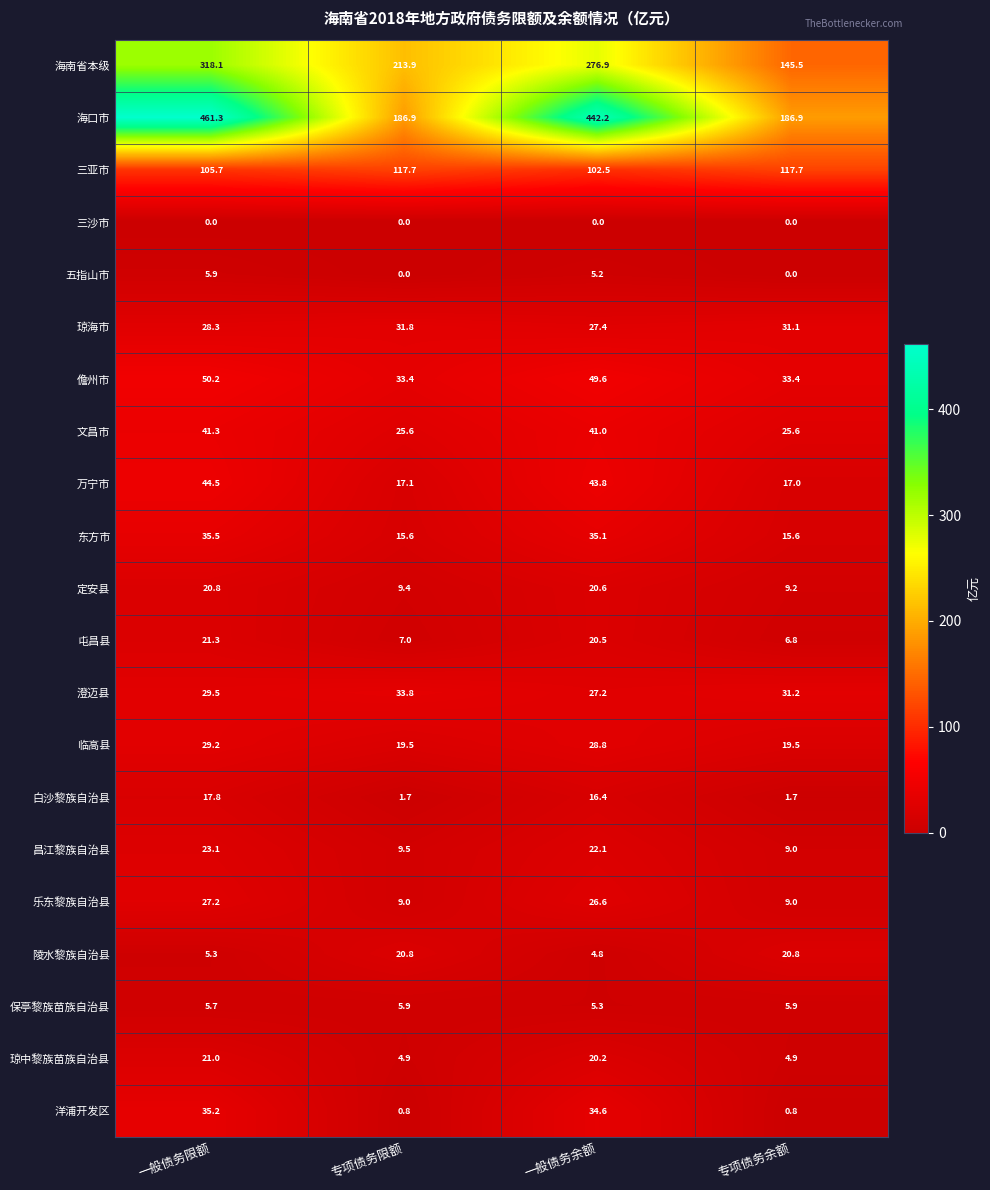

What is the difference between the maximum and minimum values in the 洋浦开发区 series?

34.4